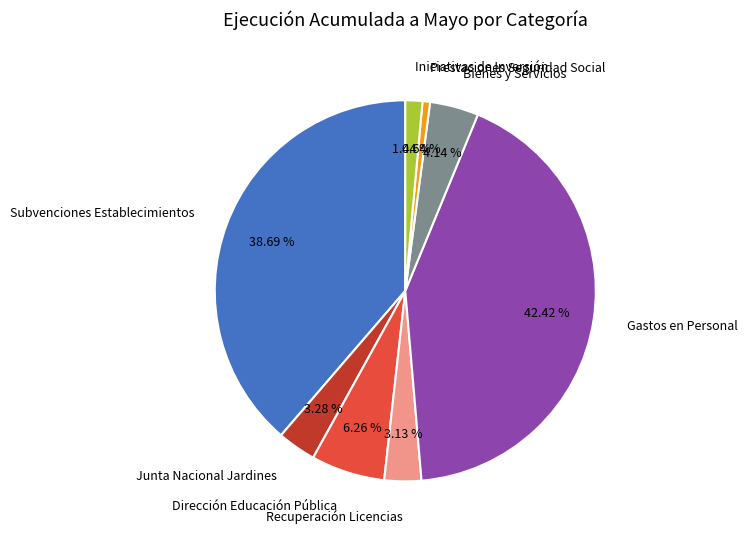

What percentage is the Dirección Educación Pública slice, to the nearest percent?

6%